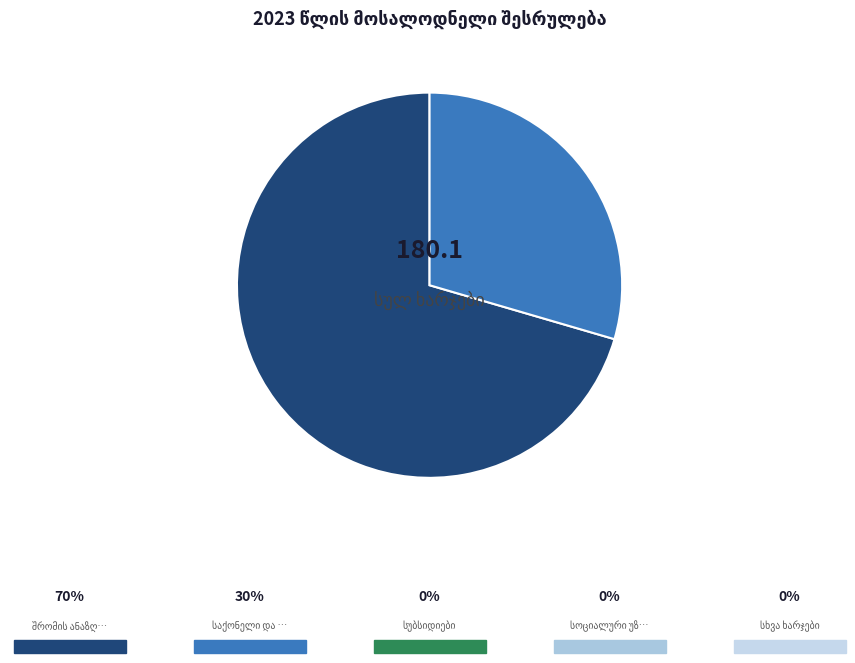

Is there any slice that represents more than half of the pie?

Yes